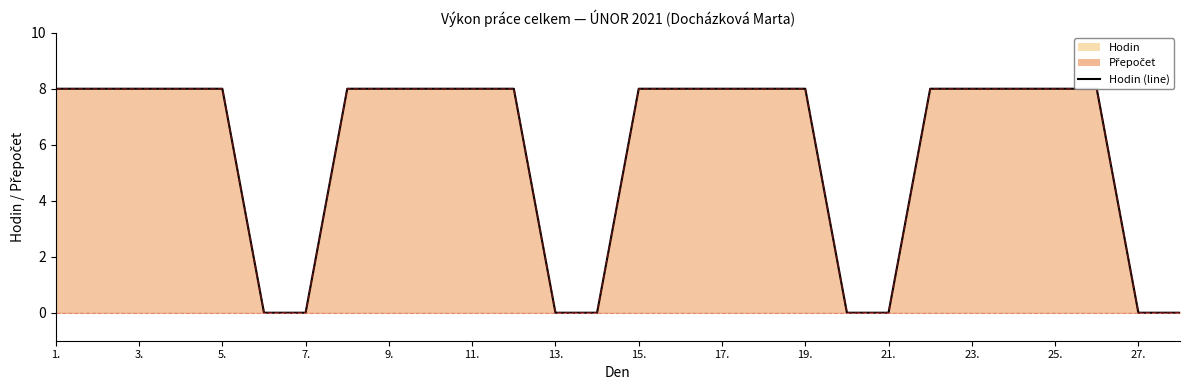

Is it true that the value at 25. is 8?

True